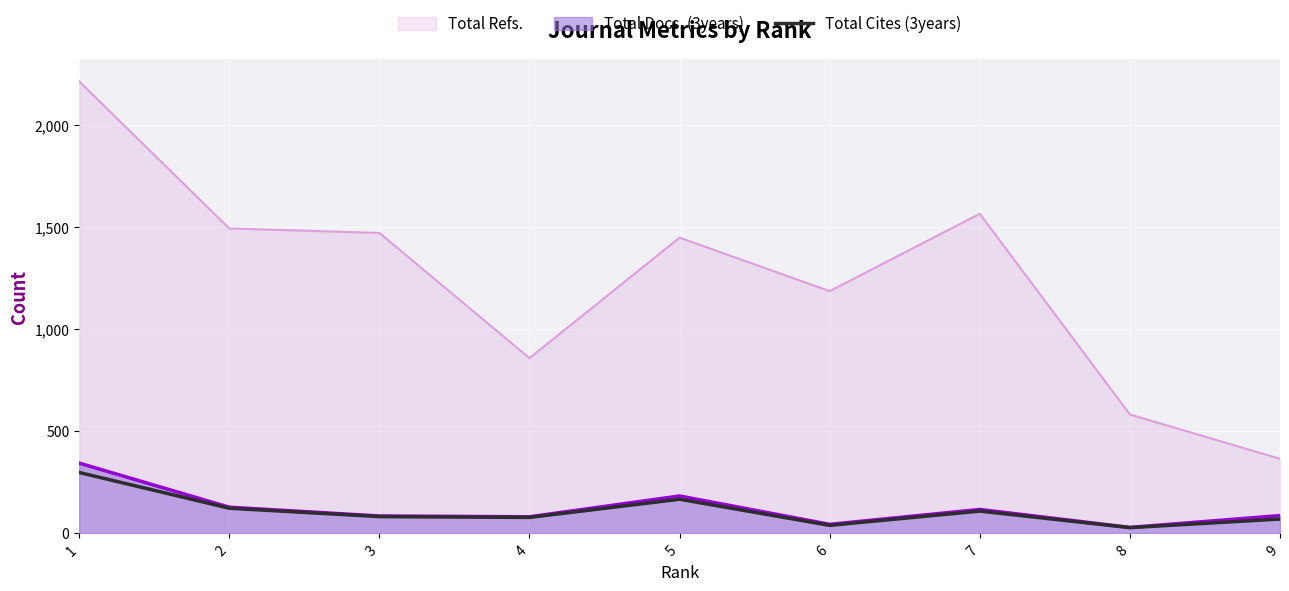

The value of Total Docs. (3years) at 9 is 87. True or false?

True